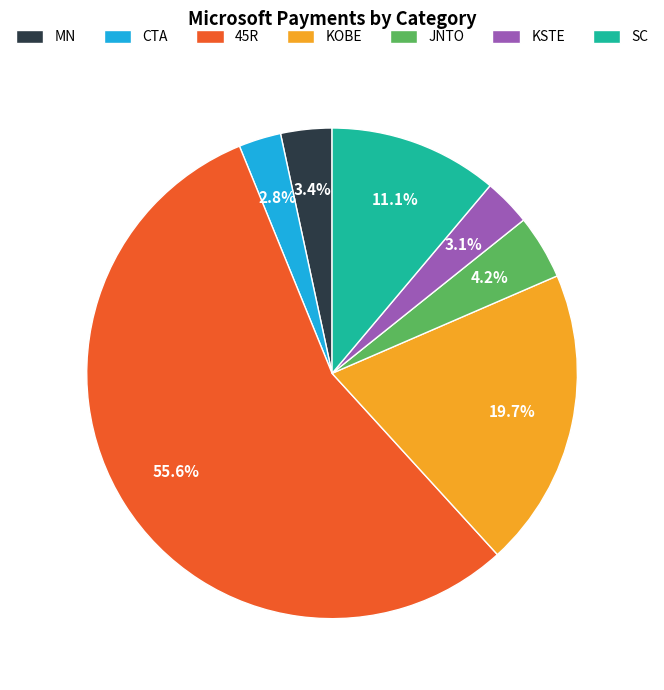

How many segments does this pie chart have?

7